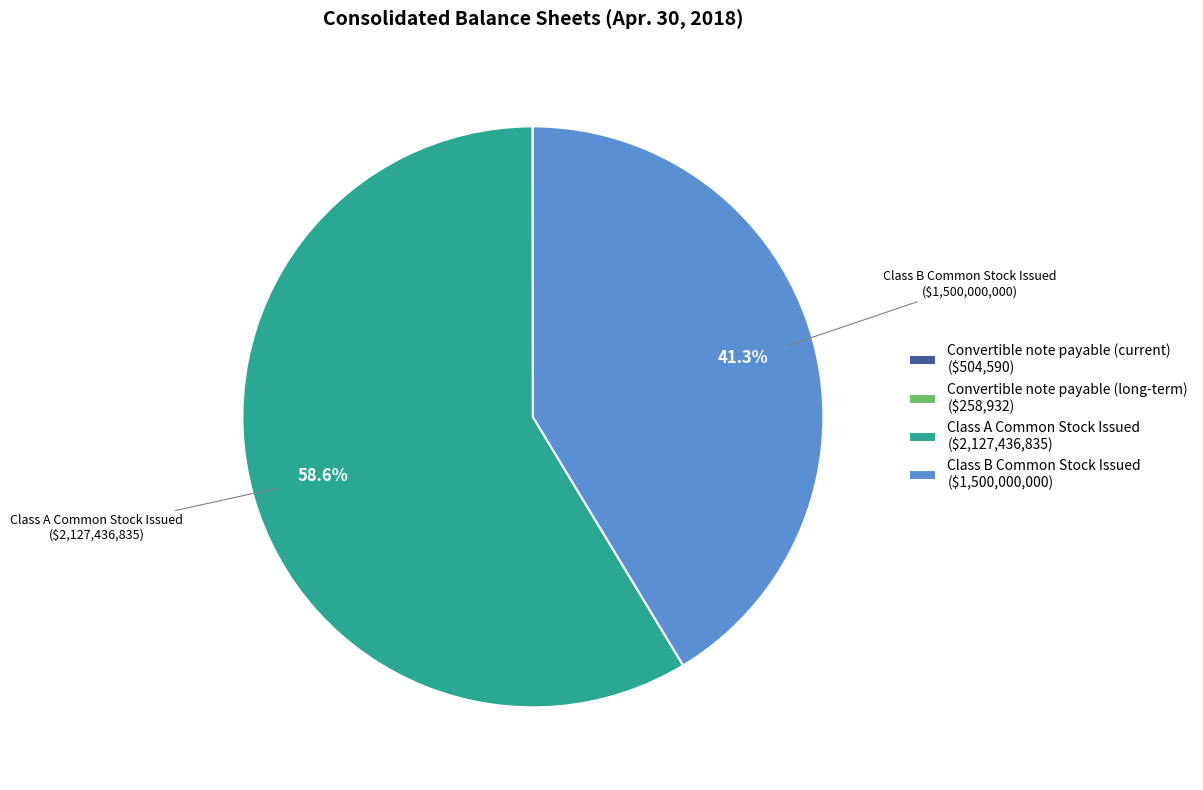

Does any single category account for the majority?

Yes